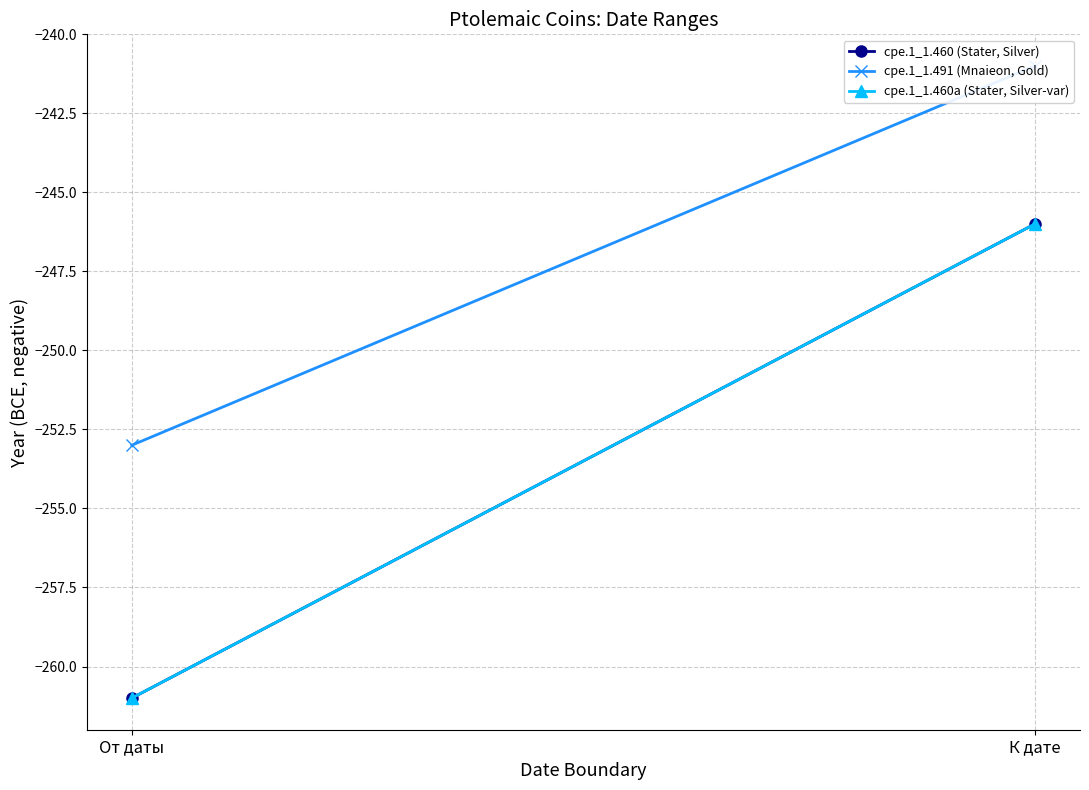

What is the value of the cpe.1_1.491 (Mnaieon, Gold) point at the 1st from the left?

-253